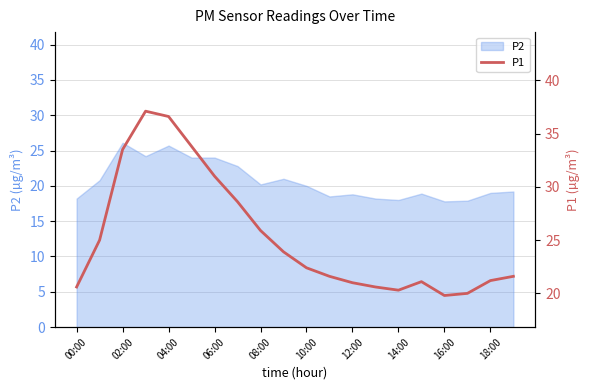

Reading left to right, what are all the values shown in this chart?

20.6	25.0	33.5	37.1	36.6	33.8	31.0	28.6	25.9	23.9	22.4	21.6	21.0	20.6	20.3	21.1	19.8	20.0	21.2	21.6